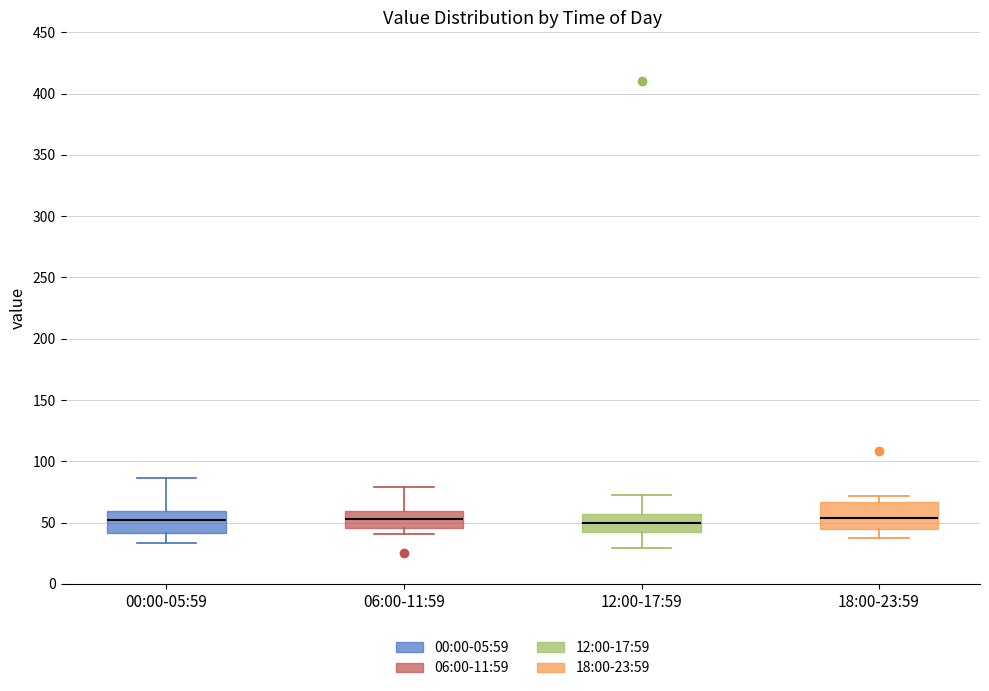

Reading left to right, transcribe this box plot: for each box, give where its median line is, the range the box spans, and where its two whiskers end, as read against the y-axis. The values are not printed on the chart, so give them approximately, as read against the axis.

00:00-05:59: median 50, box 40 to 60, whiskers 35 to 85
06:00-11:59: median 55, box 45 to 60, whiskers 40 to 80
12:00-17:59: median 50, box 45 to 55, whiskers 30 to 70
18:00-23:59: median 55, box 45 to 65, whiskers 40 to 70